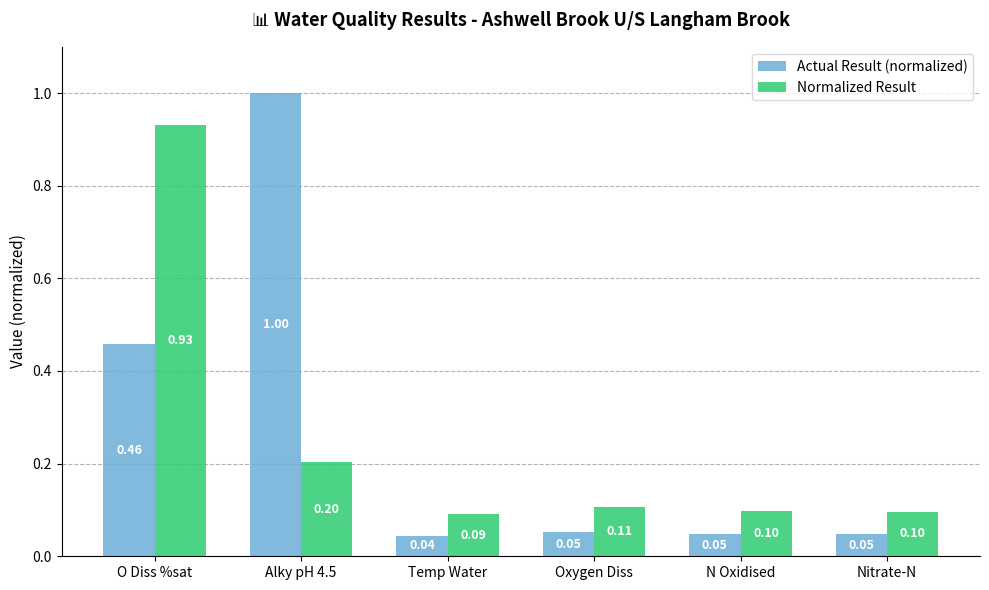

Rank the series at O Diss %sat from highest to lowest value.

Normalized Result, Actual Result (normalized)